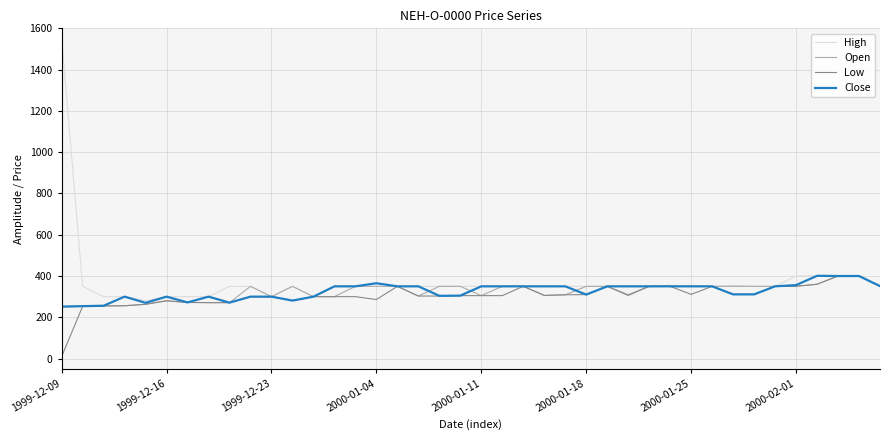

What is the lowest value of the High series?

280